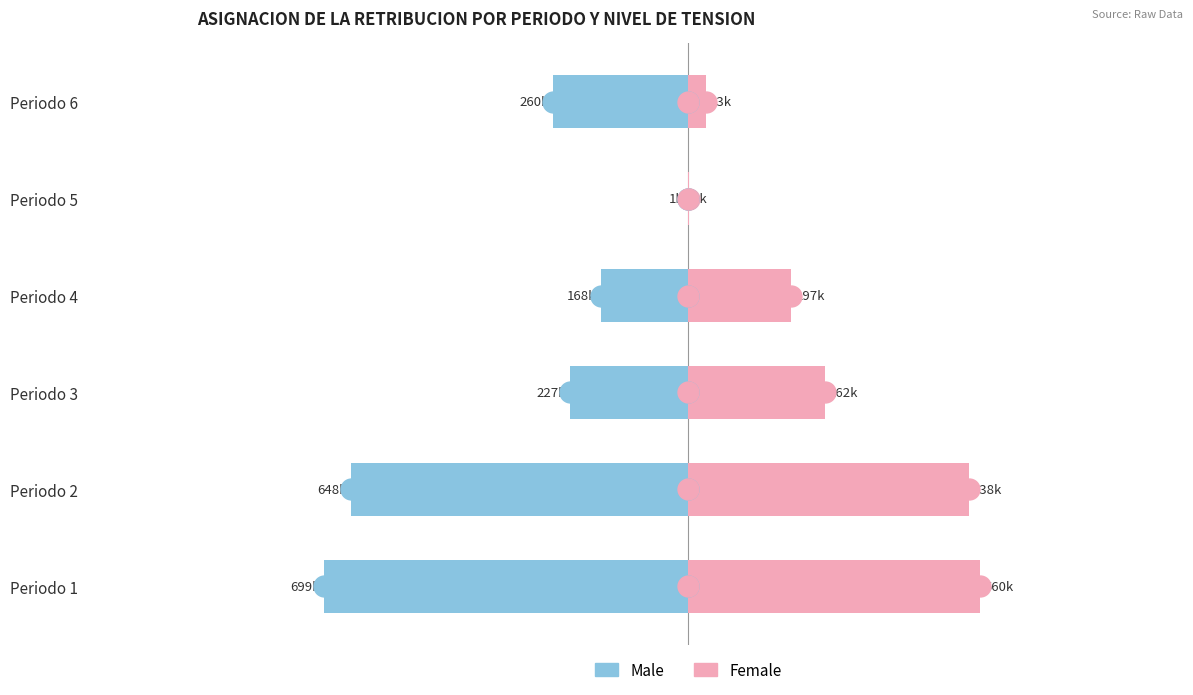

Is it true that Male equals -647762.0 at Periodo 2?

True